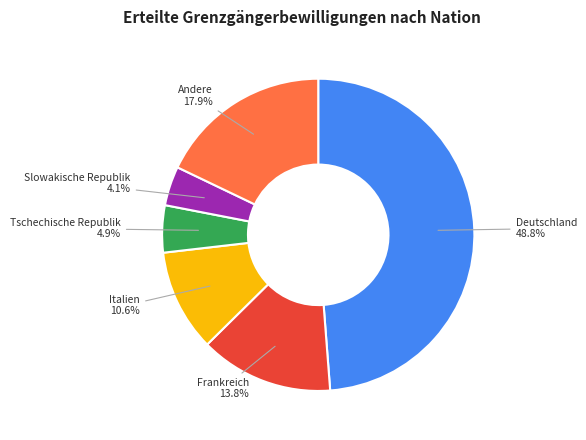

Is there any slice that represents more than half of the pie?

No